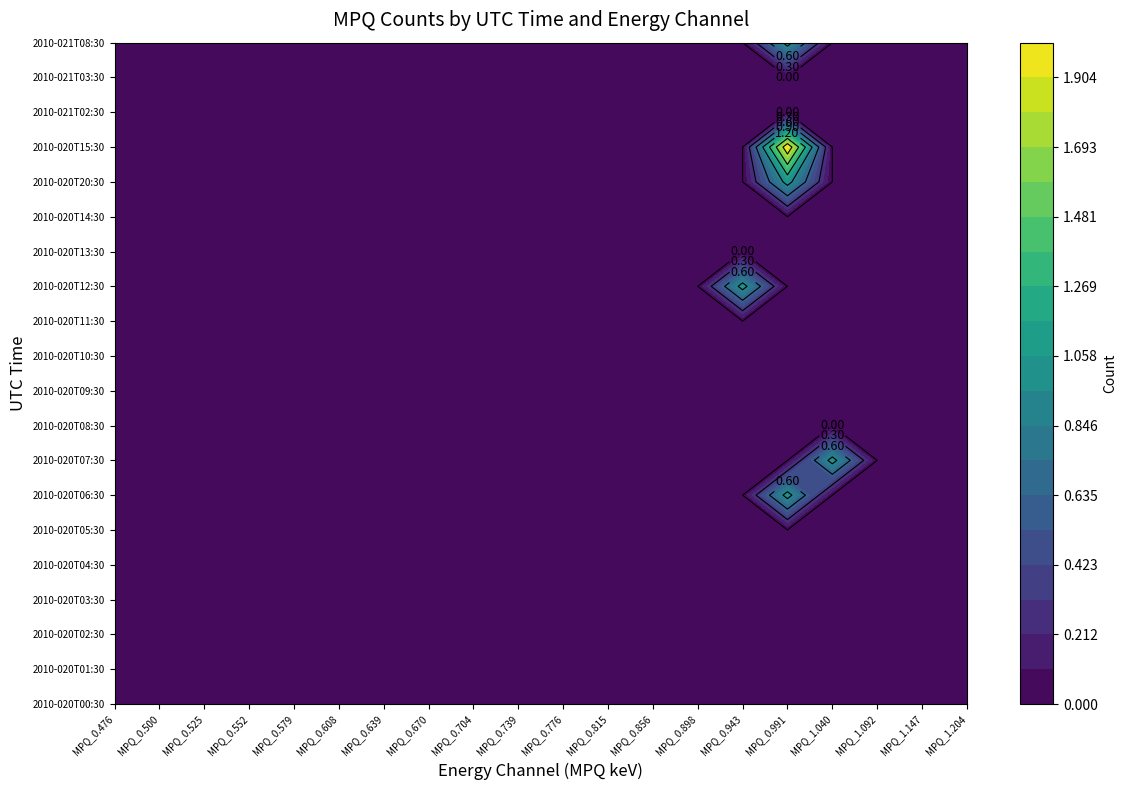

Between 4 and 17, which series saw the biggest shift?

MPQ_0.476